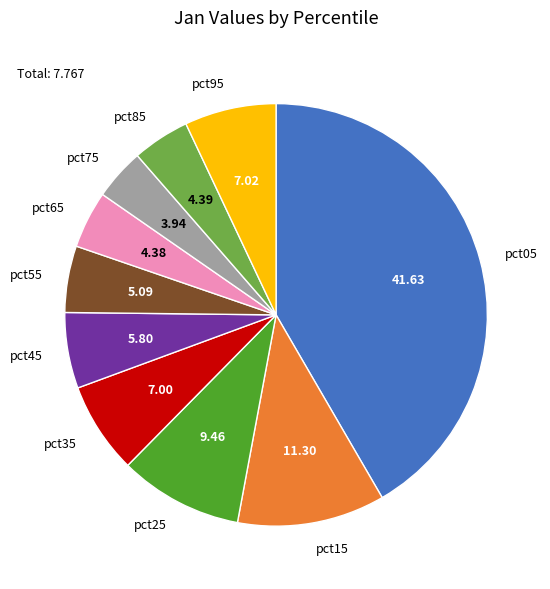

Is there any slice that represents more than half of the pie?

No